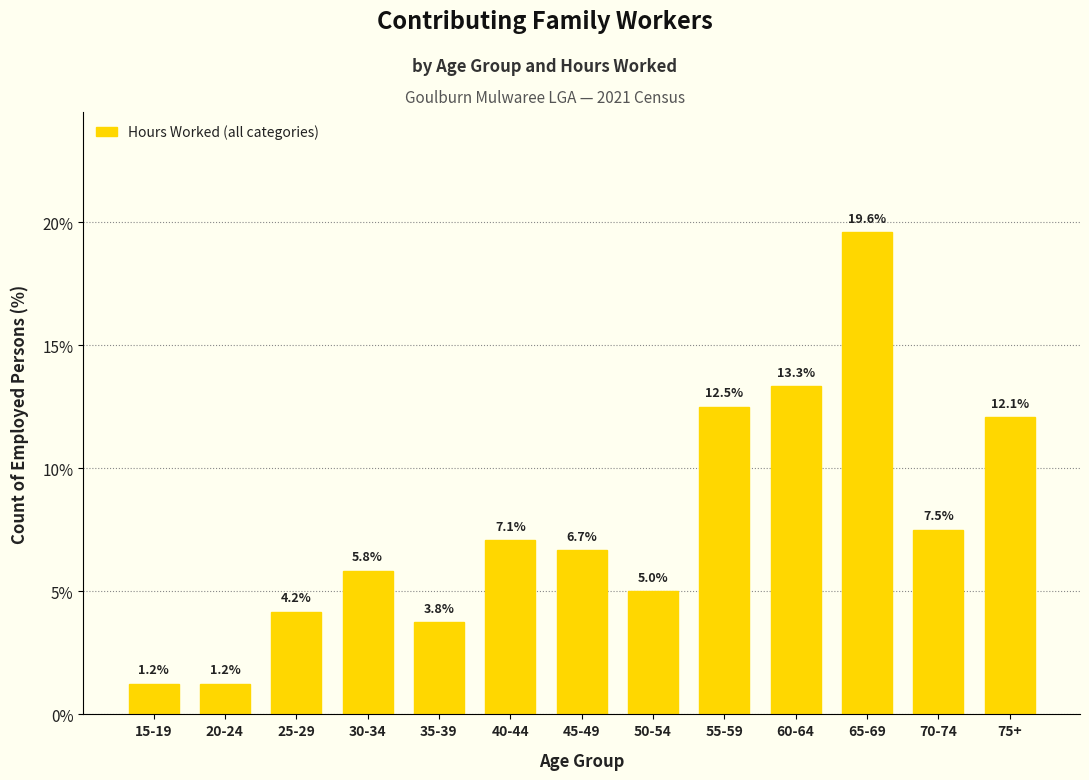

Where does the data first go above 6?

40-44